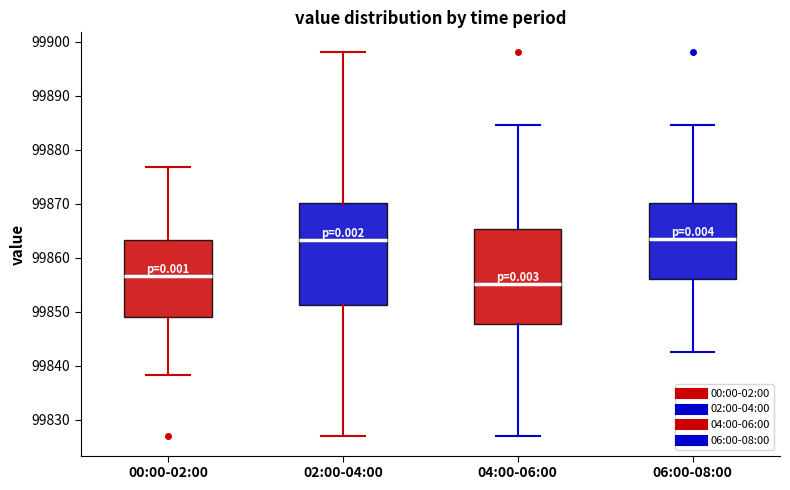

Reading left to right, transcribe this box plot: for each box, give where its median line is, the range the box spans, and where its two whiskers end, as read against the y-axis. The values are not printed on the chart, so give them approximately, as read against the axis.

00:00-02:00: median 99857, box 99849 to 99863, whiskers 99838 to 99877
02:00-04:00: median 99863, box 99851 to 99870, whiskers 99827 to 99898
04:00-06:00: median 99855, box 99848 to 99865, whiskers 99827 to 99884
06:00-08:00: median 99863, box 99856 to 99870, whiskers 99843 to 99884